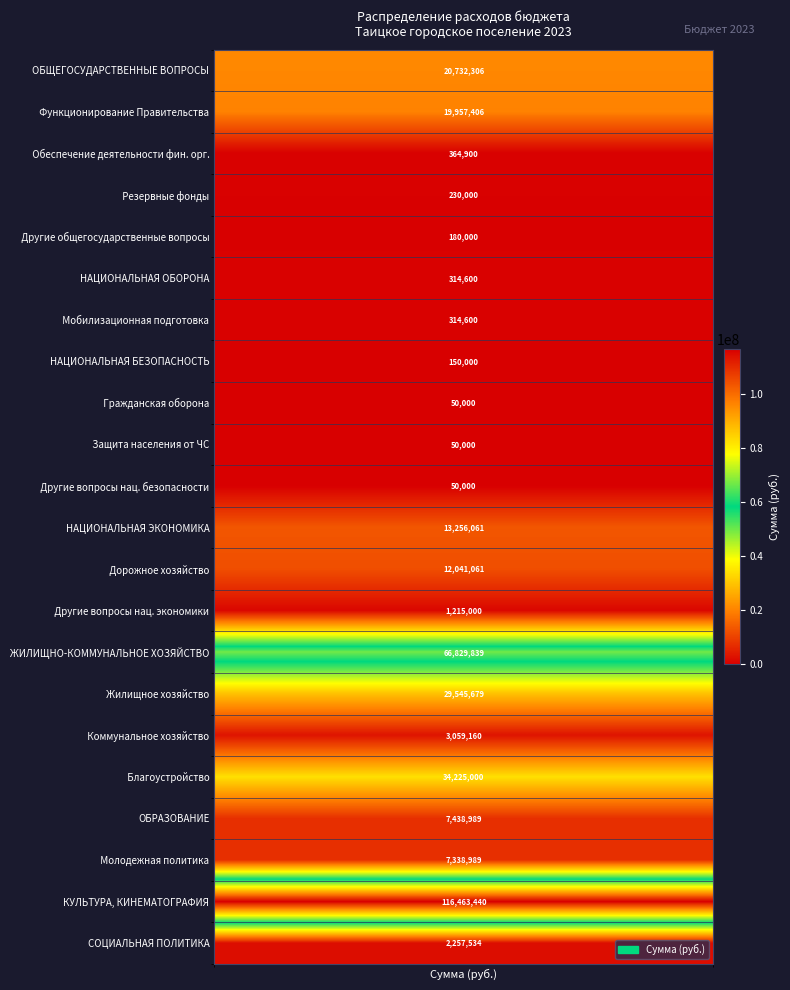

True or false: НАЦИОНАЛЬНАЯ БЕЗОПАСНОСТЬ has a value of 83756.7 at СОЦИАЛЬНАЯ ПОЛИТИКА.

False